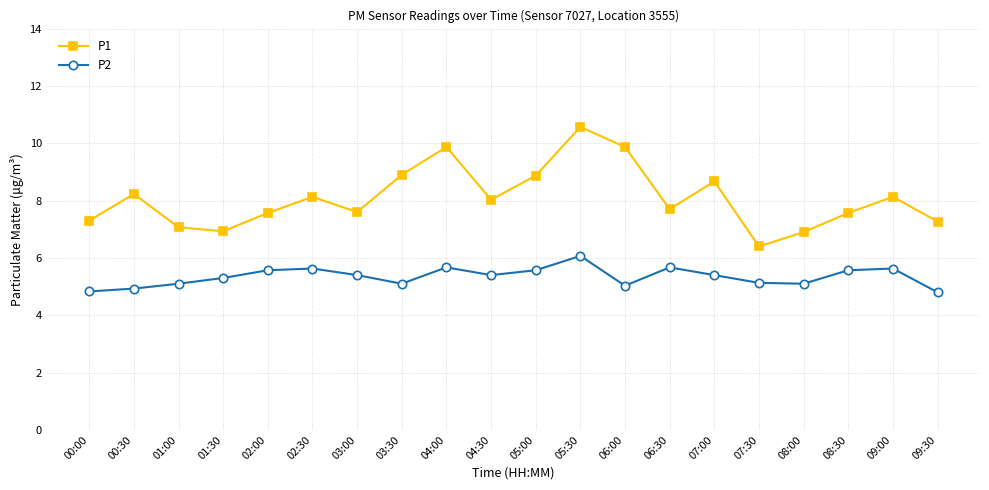

How many values in the P1 series exceed 8?

10